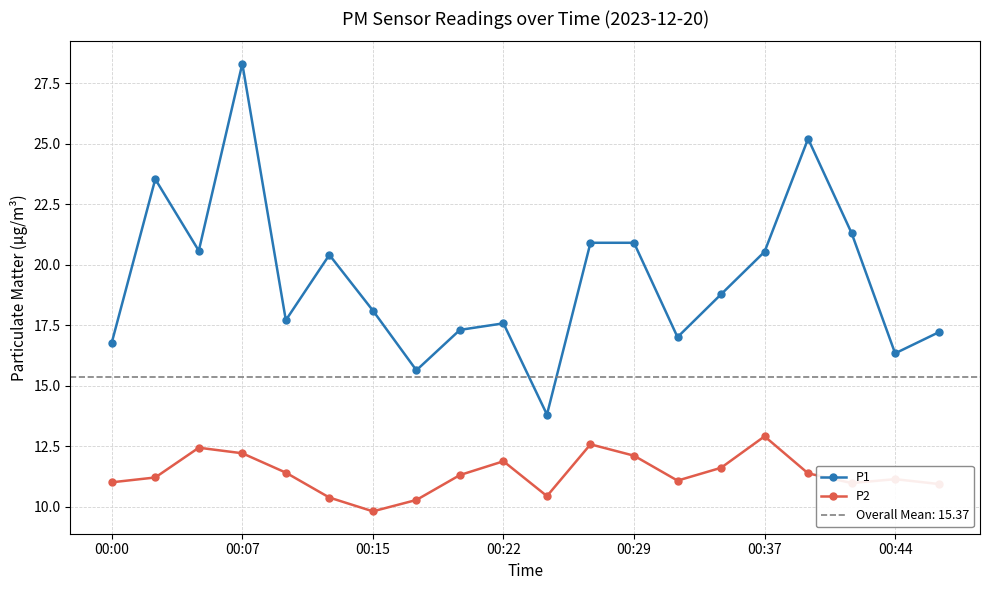

How many interior local valleys does the P1 series have?

6